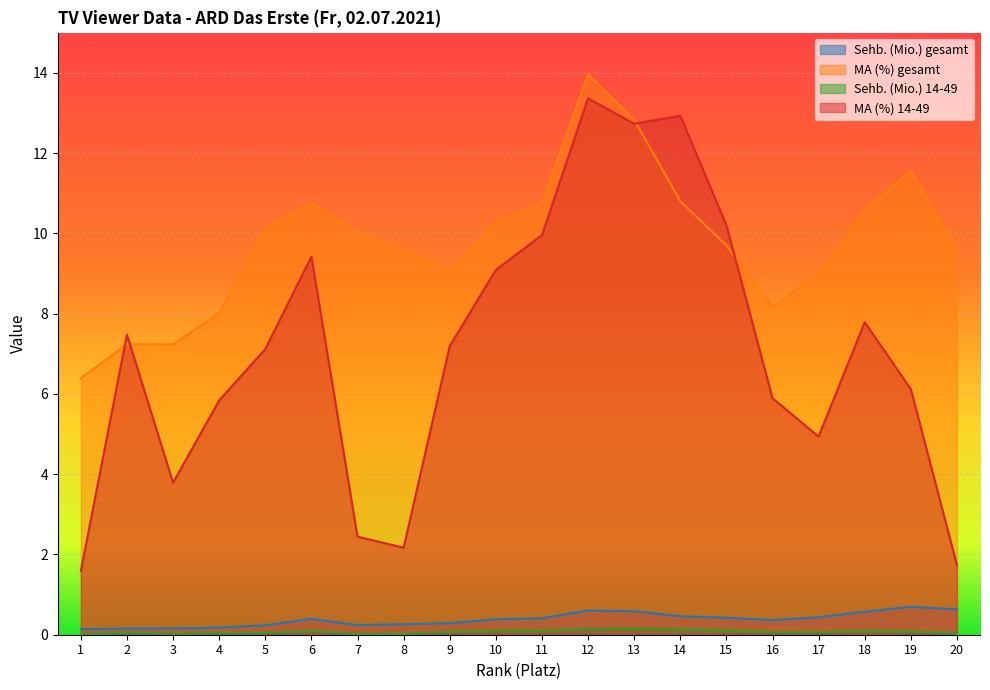

Is it true that Sehb. (Mio.) 14-49 equals 0.1 at 9?

True